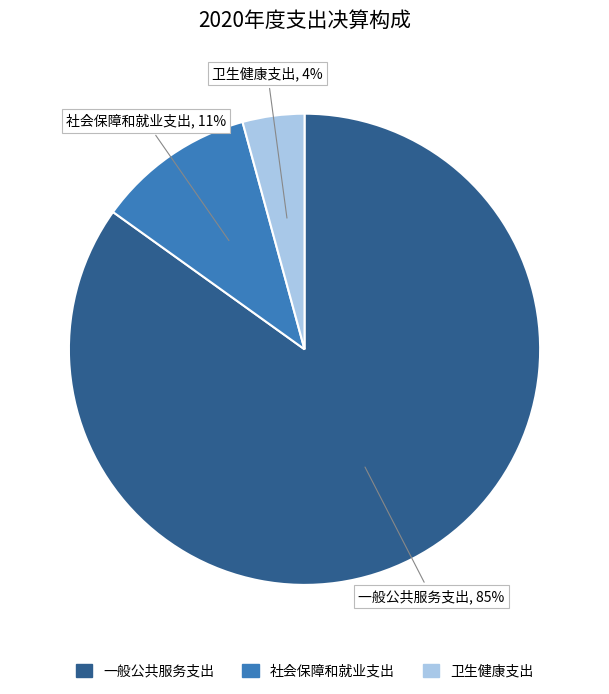

Does 卫生健康支出 account for over 50% of the chart?

No